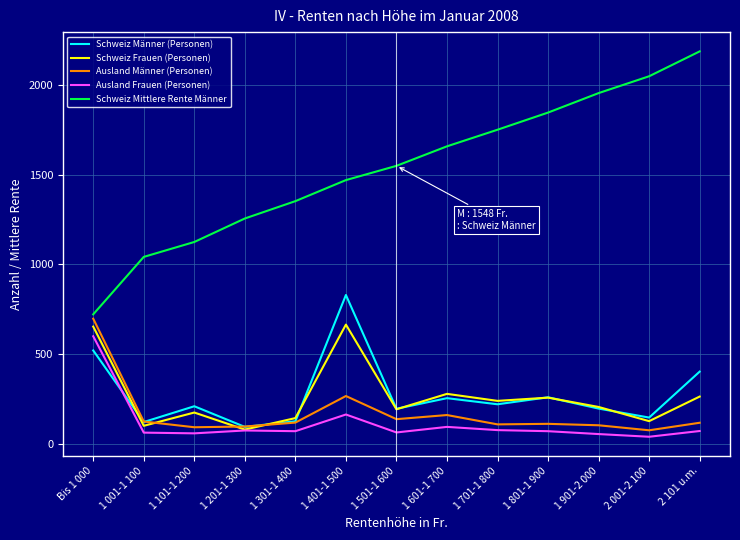

Which series changed the most between 1 901-2 000 and 2 101 u.m.?

Schweiz Mittlere Rente Männer